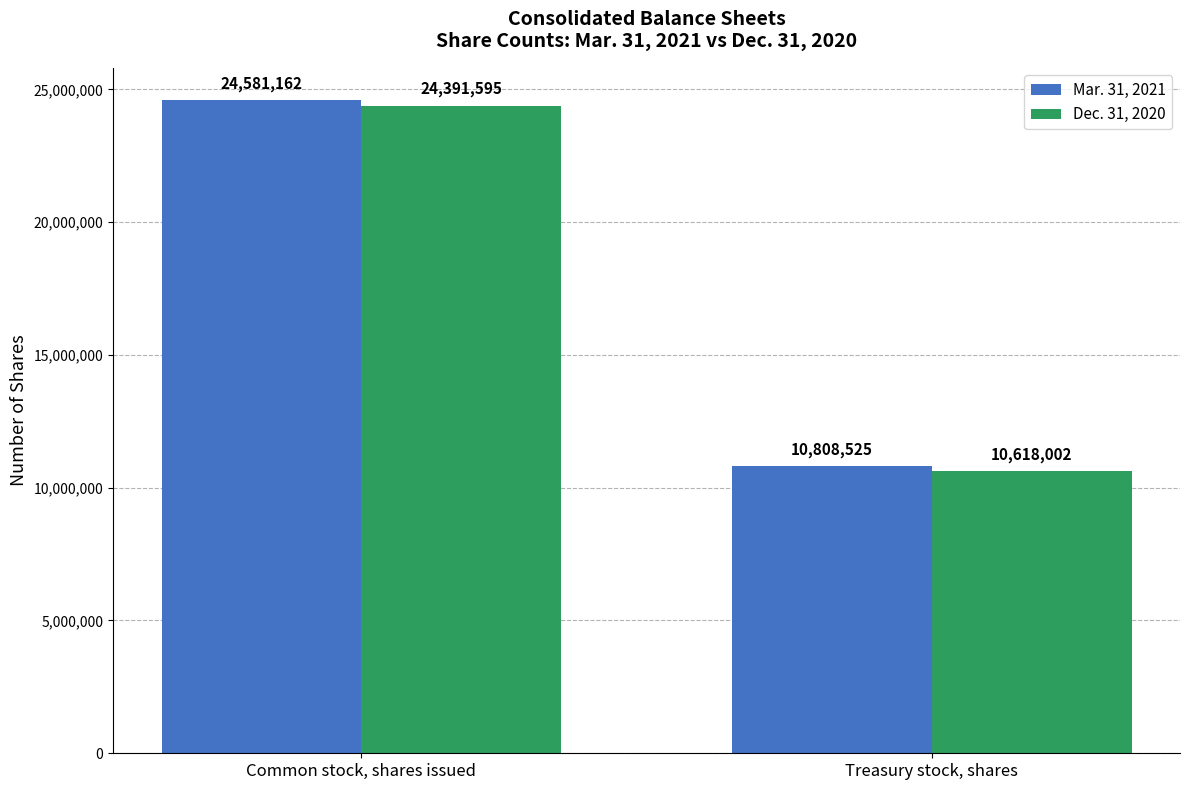

Which series changed the most between Common stock, shares issued and Treasury stock, shares?

Dec. 31, 2020